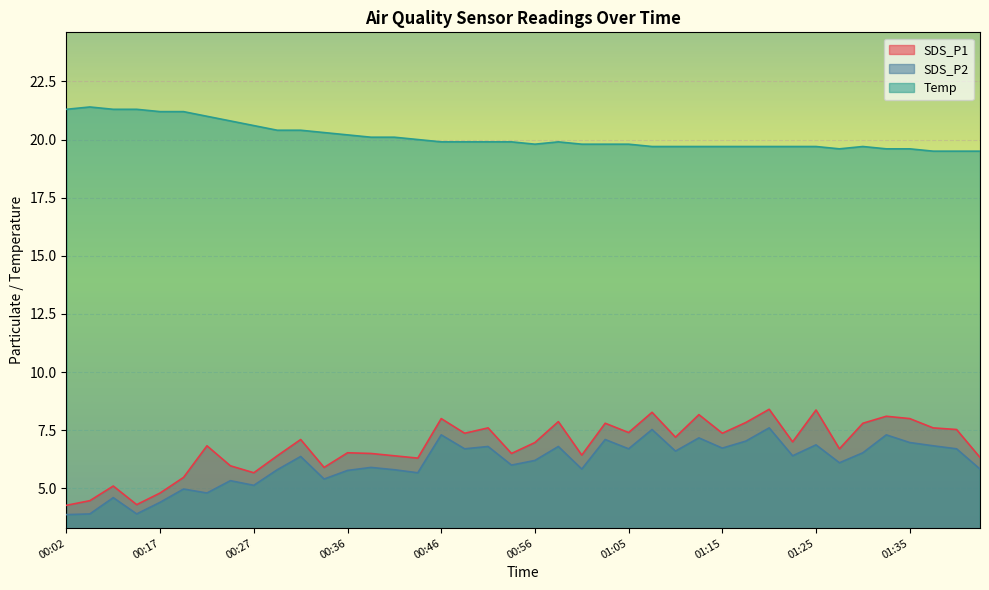

True or false: SDS_P1 and SDS_P2 intersect in this chart.

False